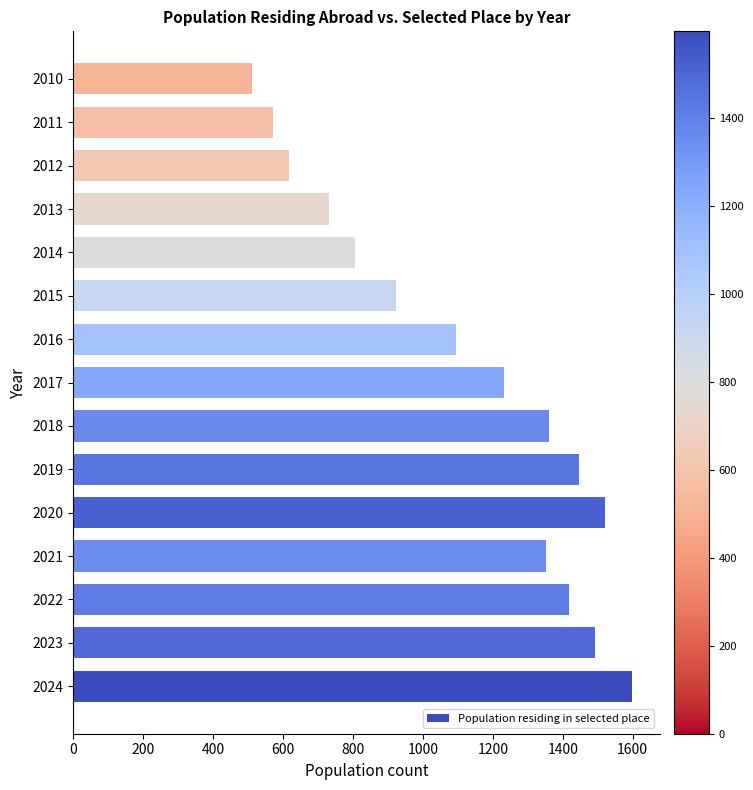

Read the value at 2016, to the nearest 50.

1100